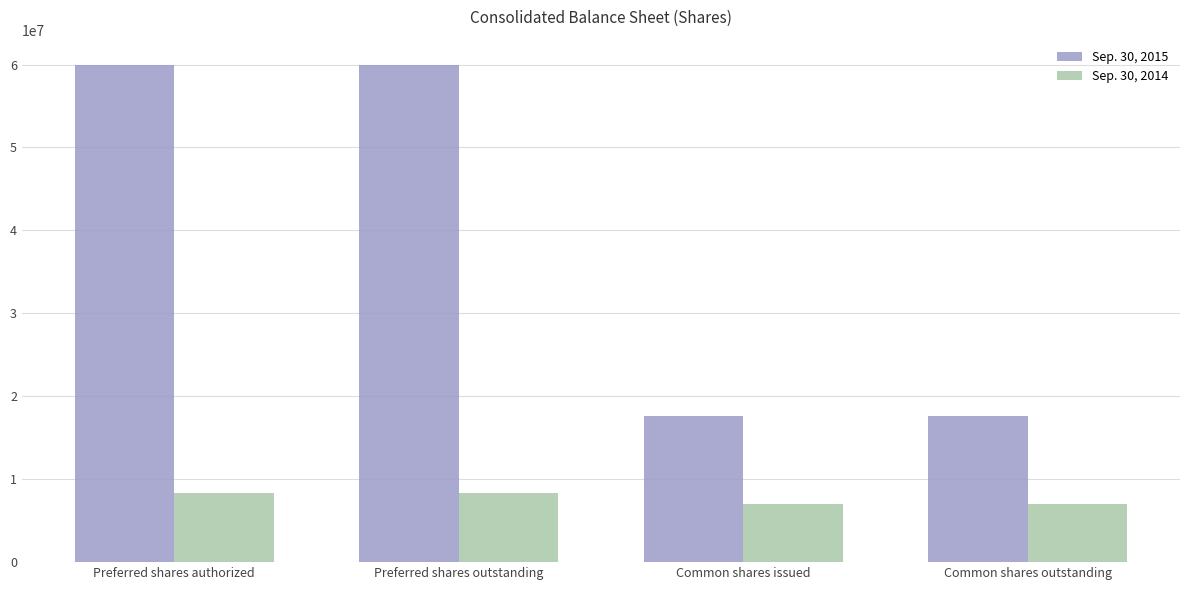

Rank the series by their average value, from lowest to highest.

Sep. 30, 2014, Sep. 30, 2015